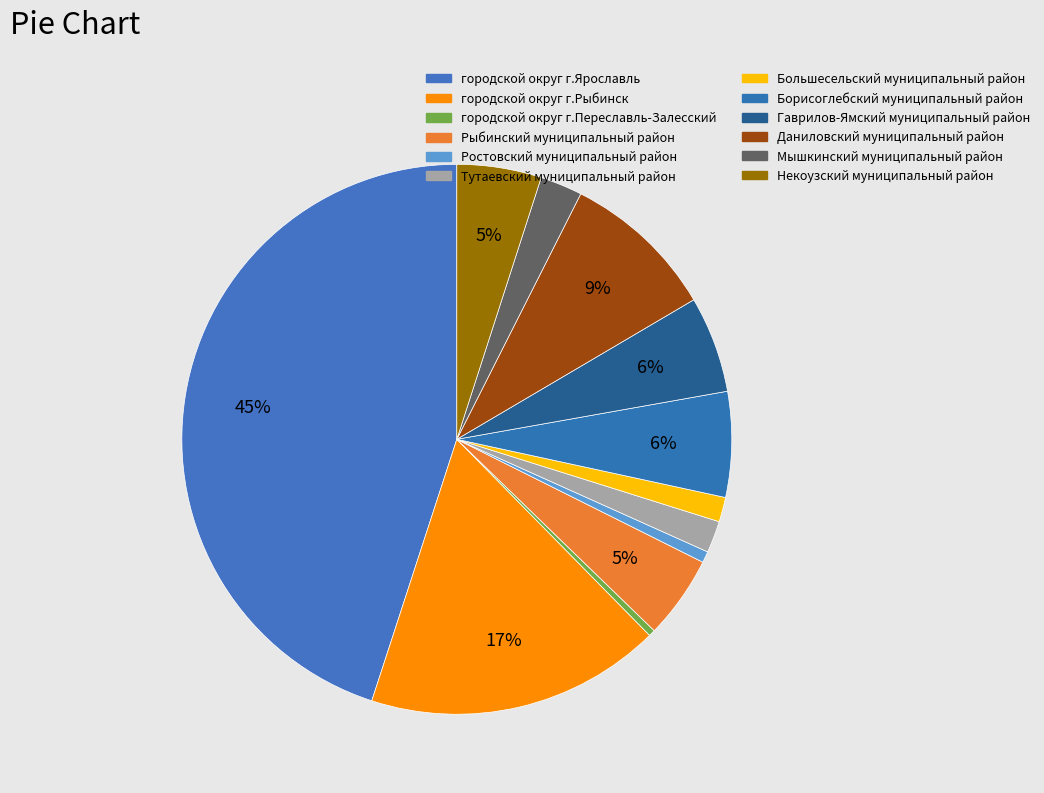

How many slices are in this pie chart?

12